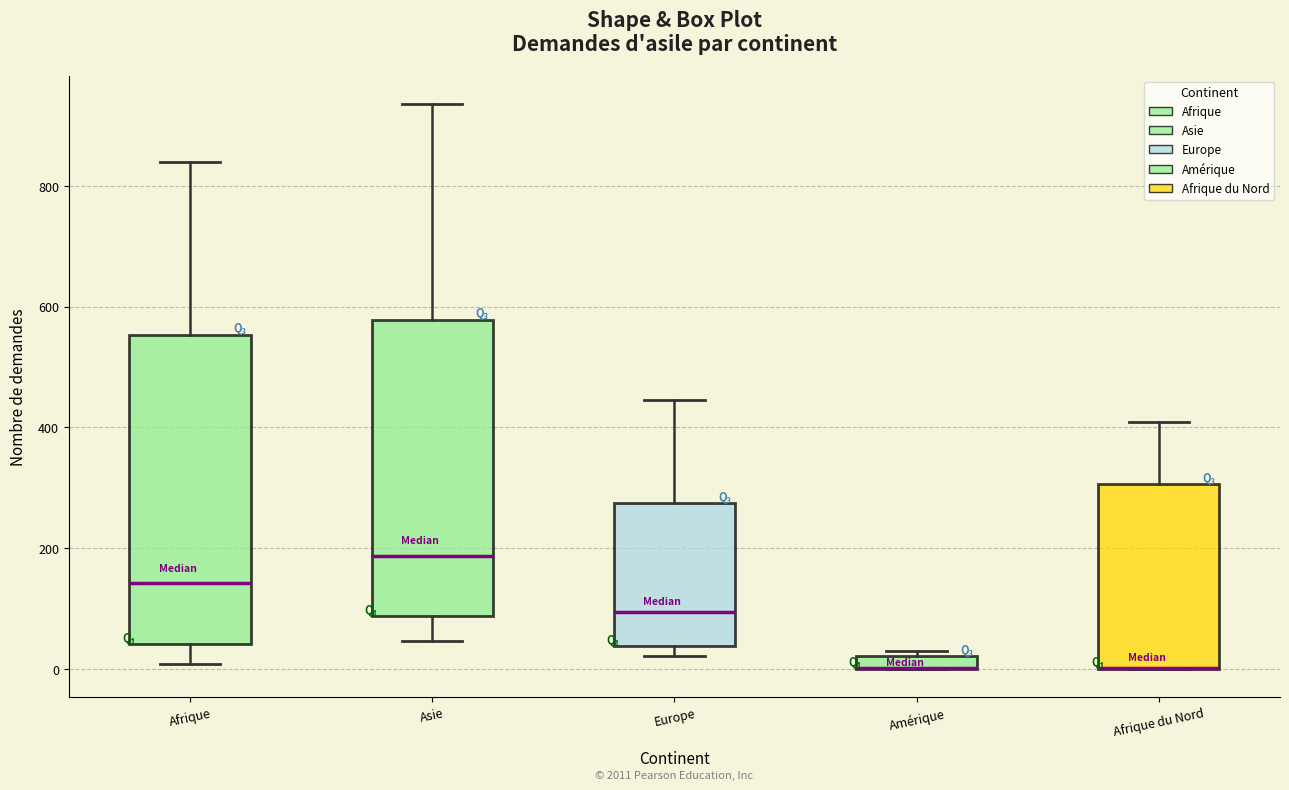

Comparing the boxes themselves (not the whiskers), which one is the tallest?

Afrique